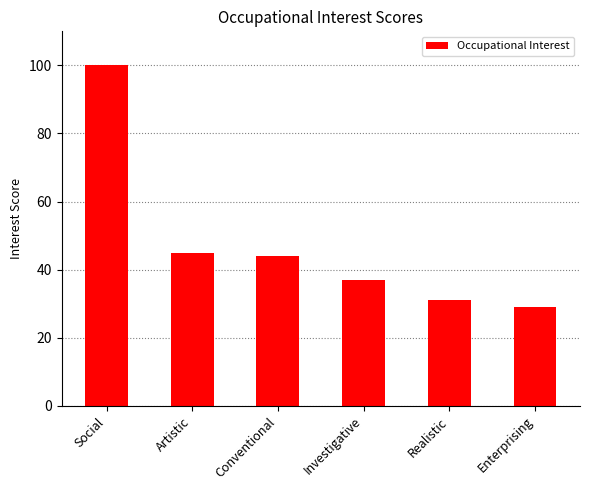

What is the difference between the maximum and minimum values?

71